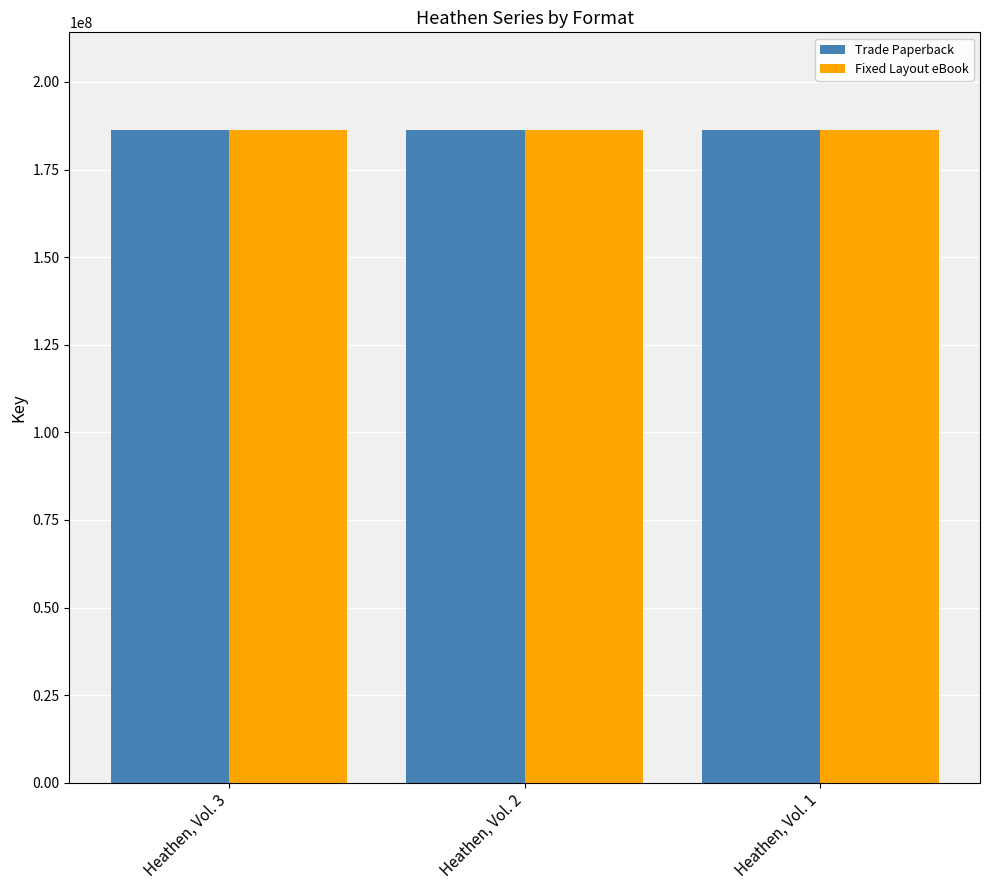

What is the highest value of the Trade Paperback series?

186226914